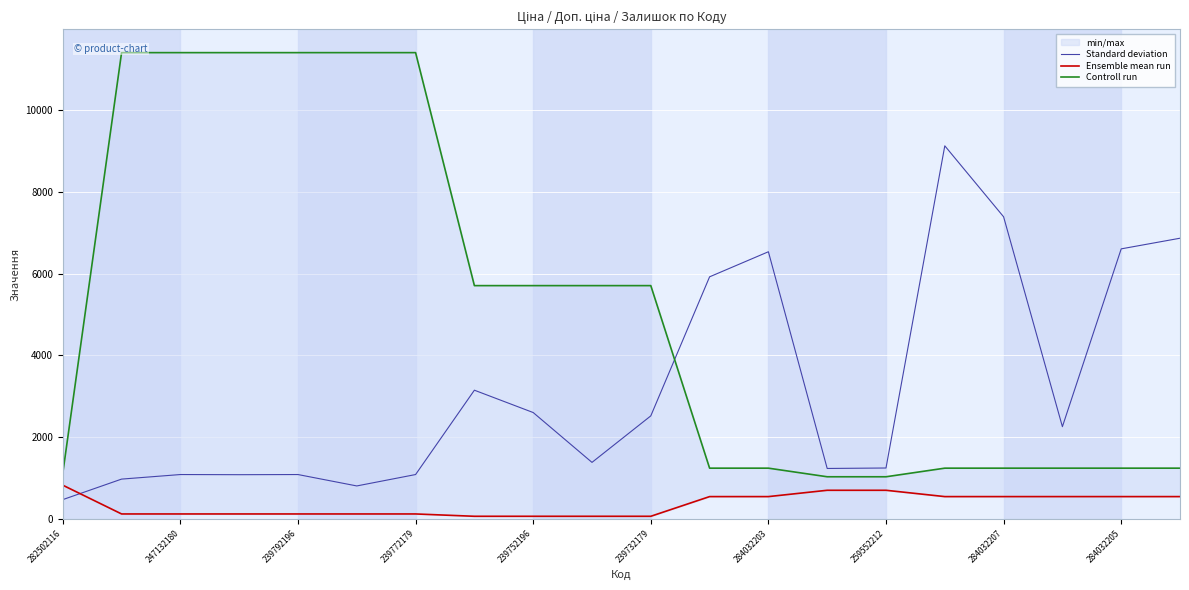

True or false: Controll run and Standard deviation cross at least once.

True